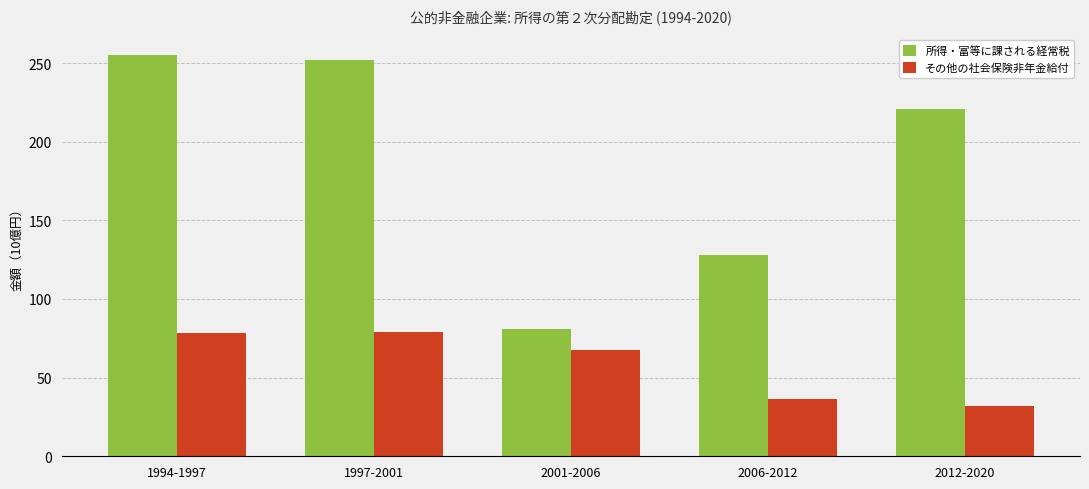

At which category does the chart reach its minimum across all series?

2012-2020